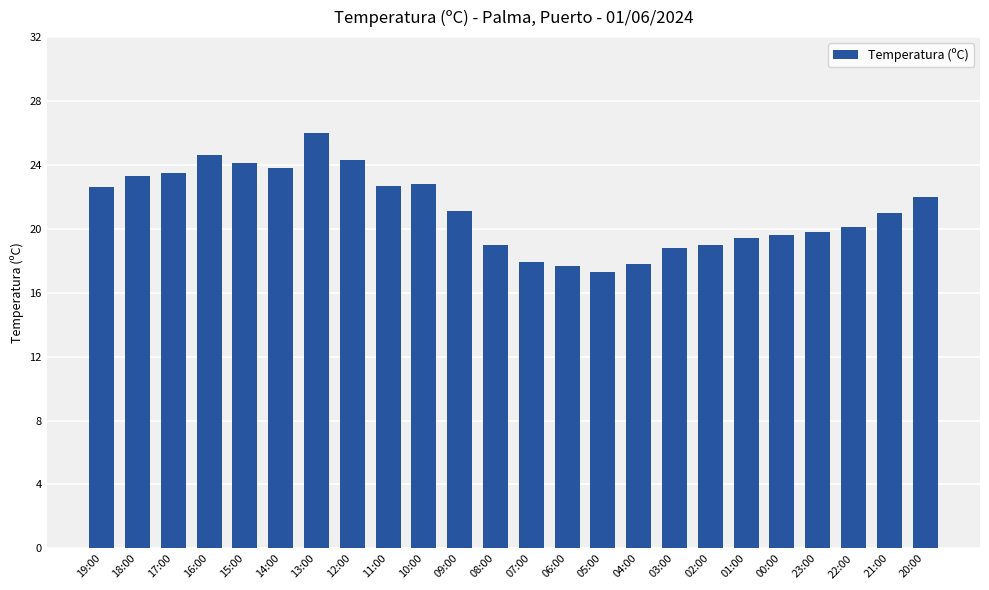

Which category has the highest value across all series?

13:00